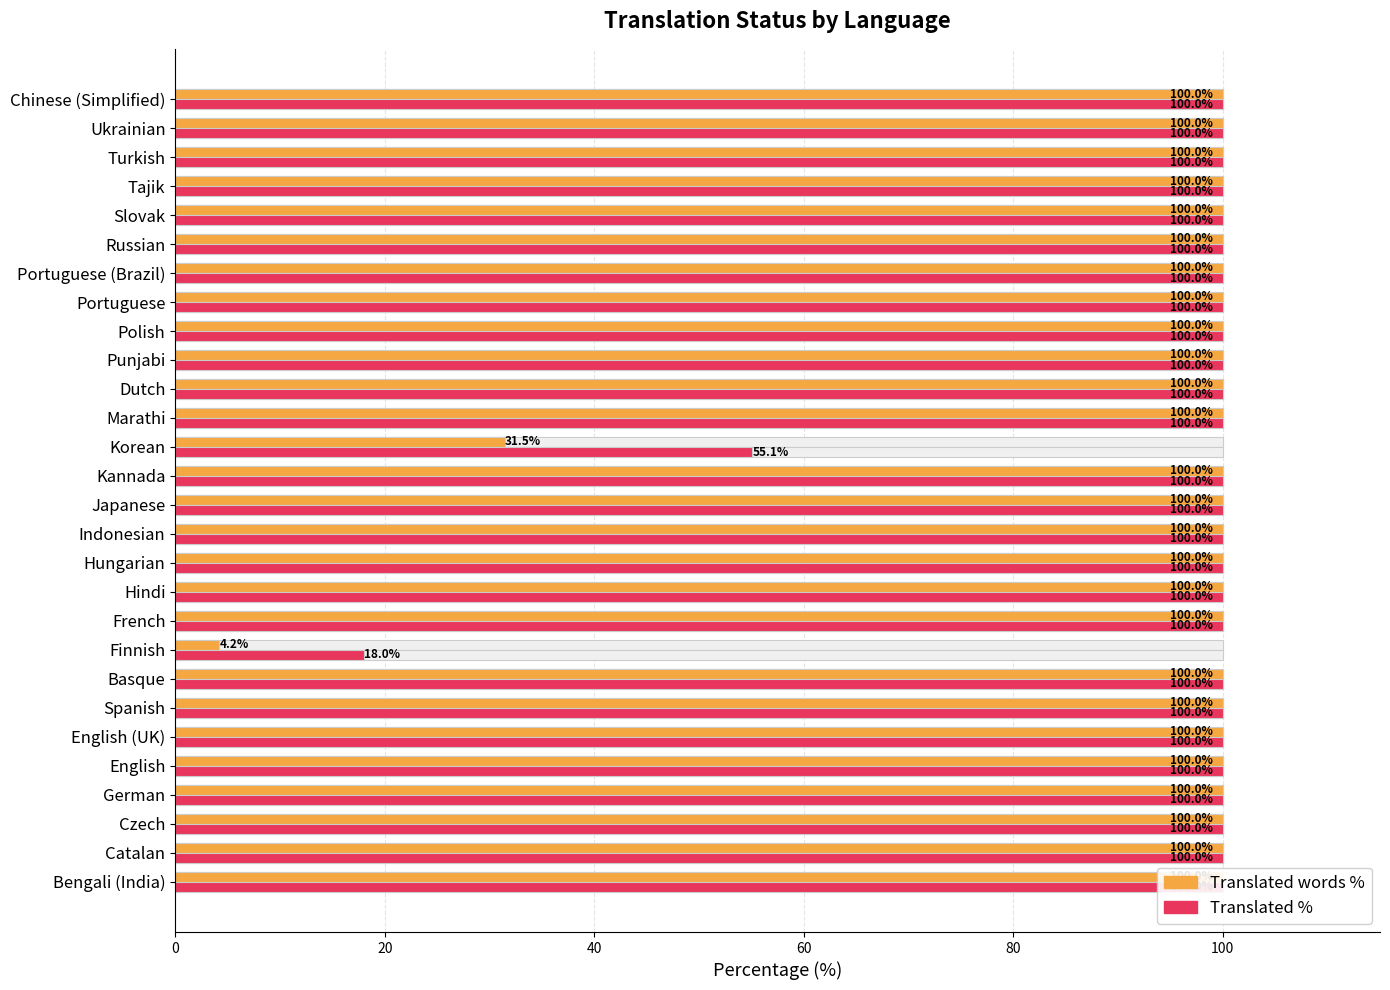

What is the value of the Translated % bar at the 18th from the left?

100.0